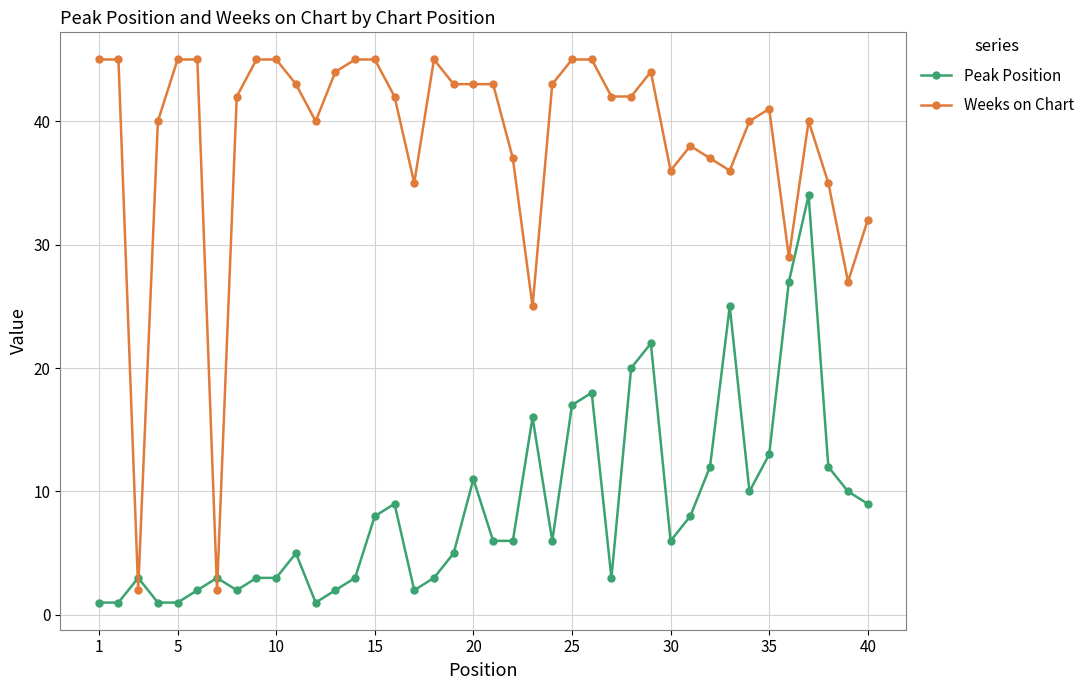

Which series has the largest total across all categories?

Weeks on Chart